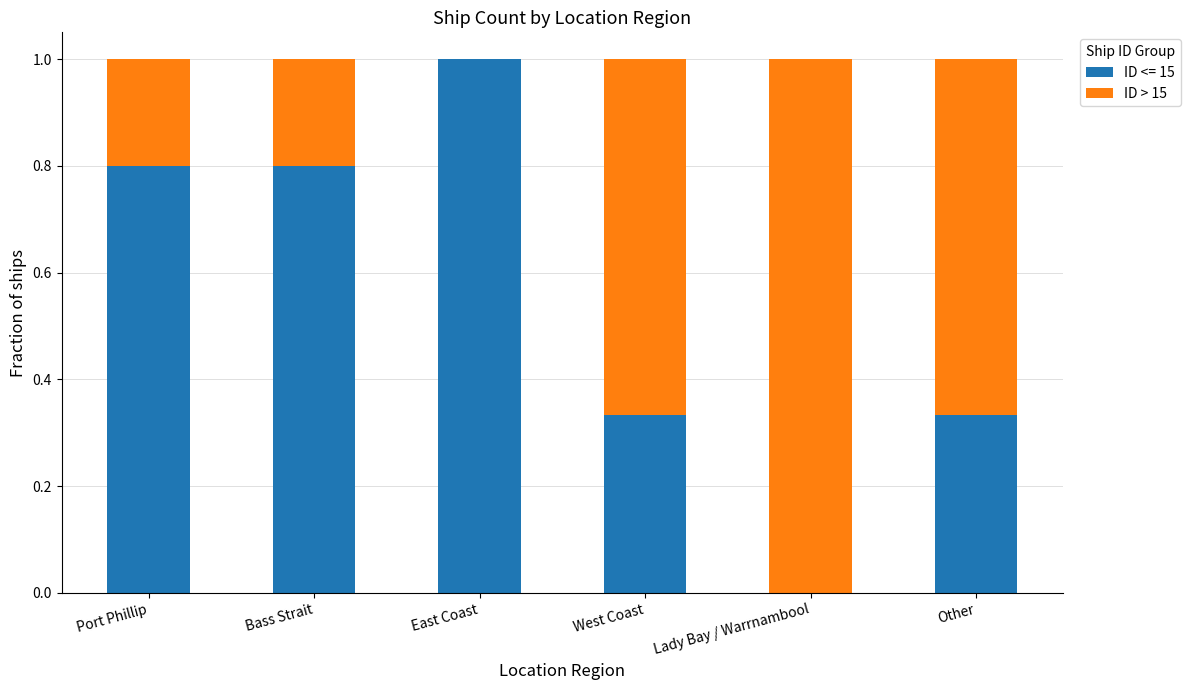

Is it true that ID <= 15 equals 0.8 at Bass Strait?

True